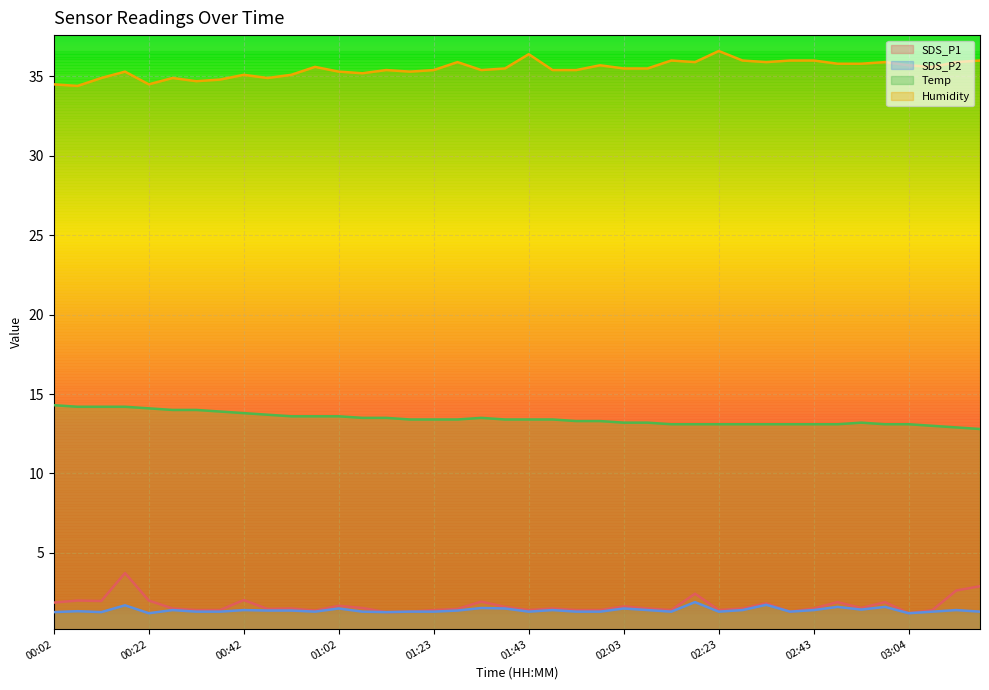

What position from the right is 01:18?

25